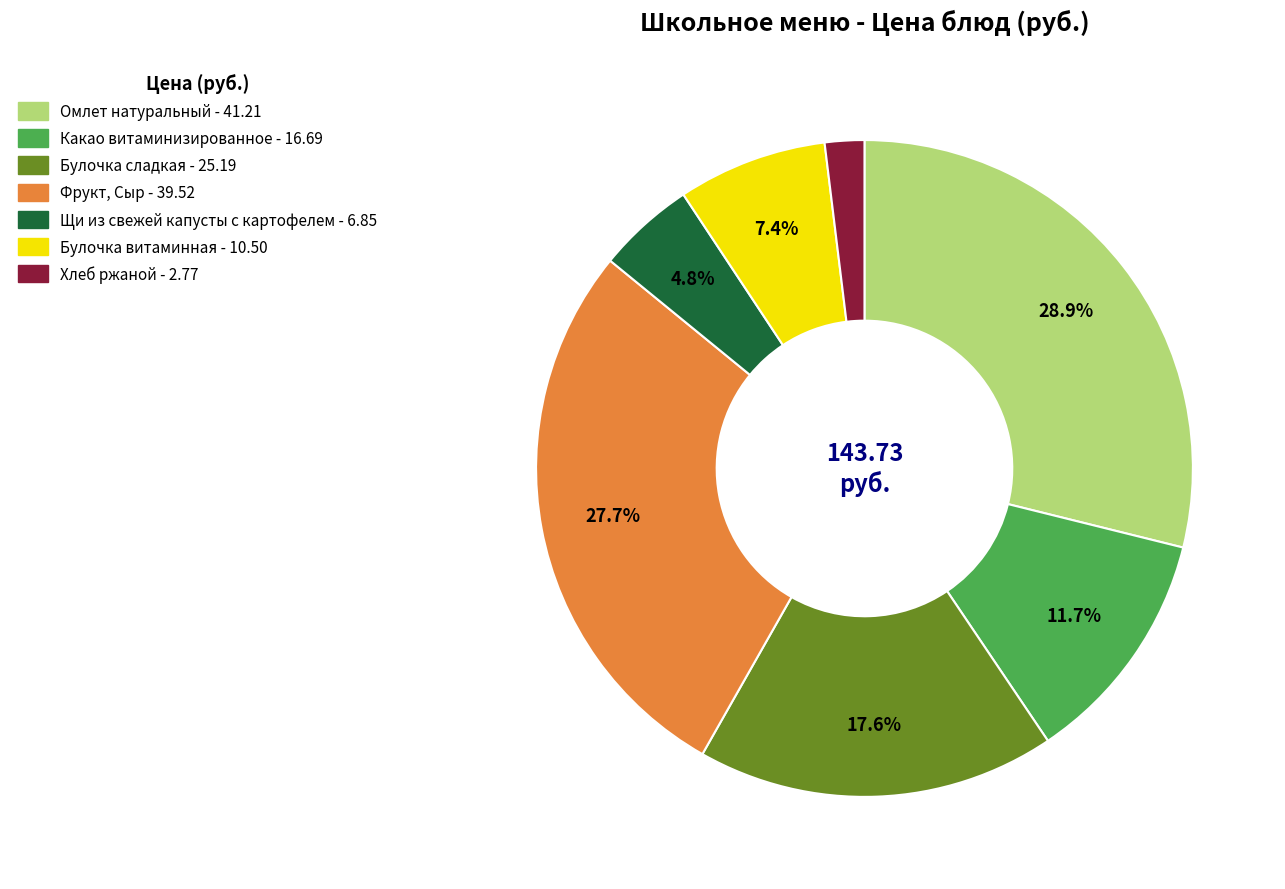

The Омлет натуральный slice represents 38% of the pie. True or false?

False